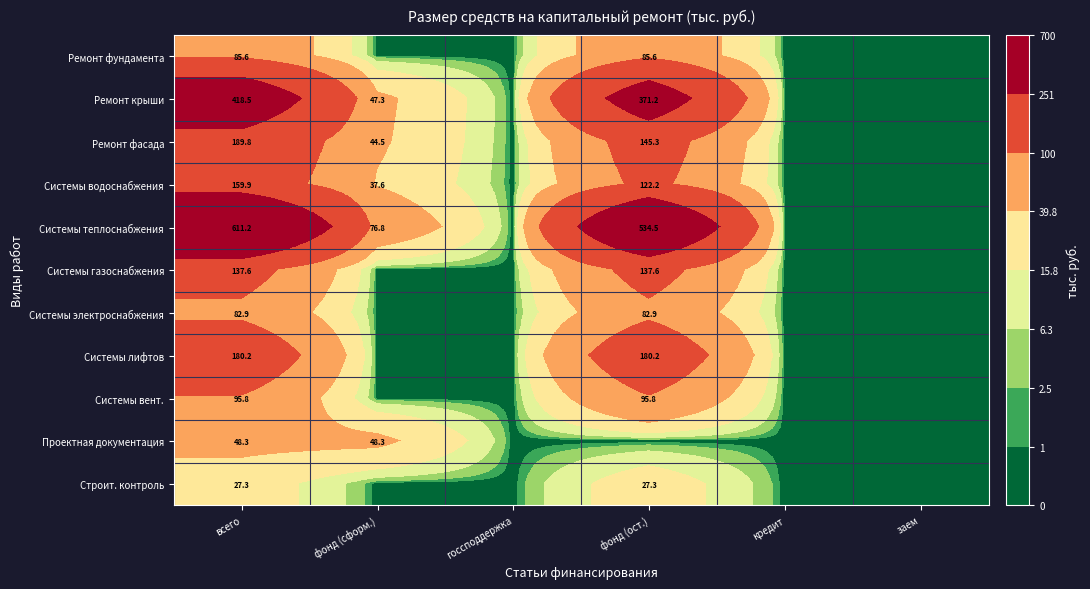

What is the difference between the highest and lowest values at фонд (ост.)?

534.4